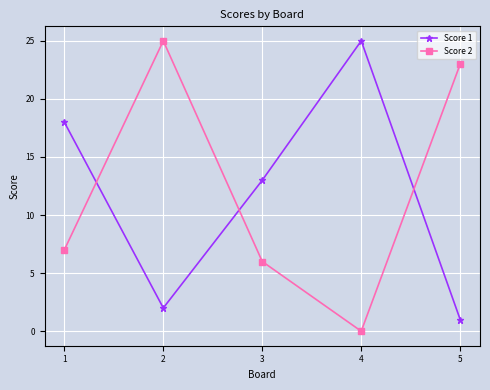

At which category is the sum across all series the highest?

2